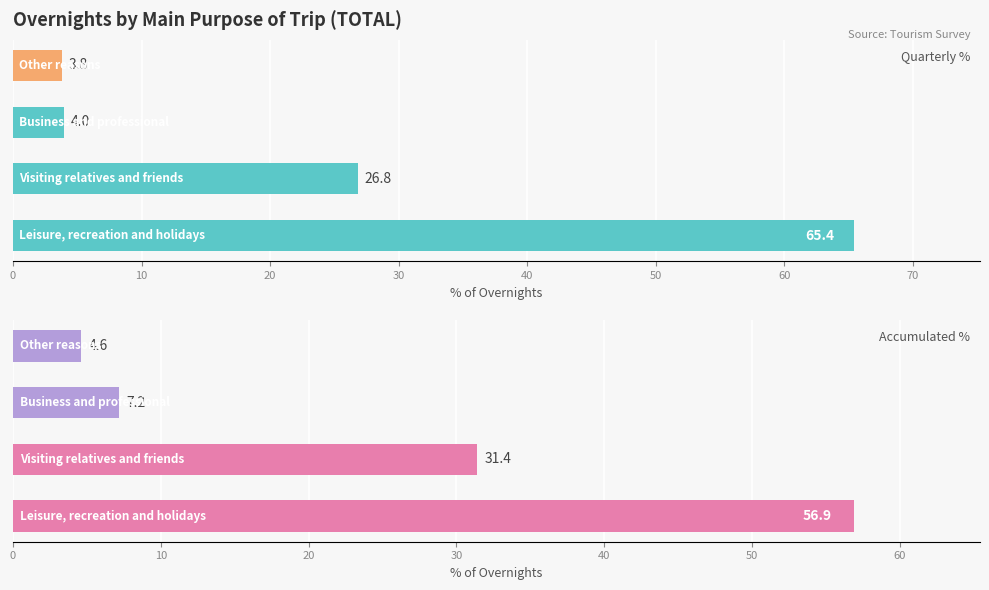

What is the lowest value of the Quarterly % series?

3.8